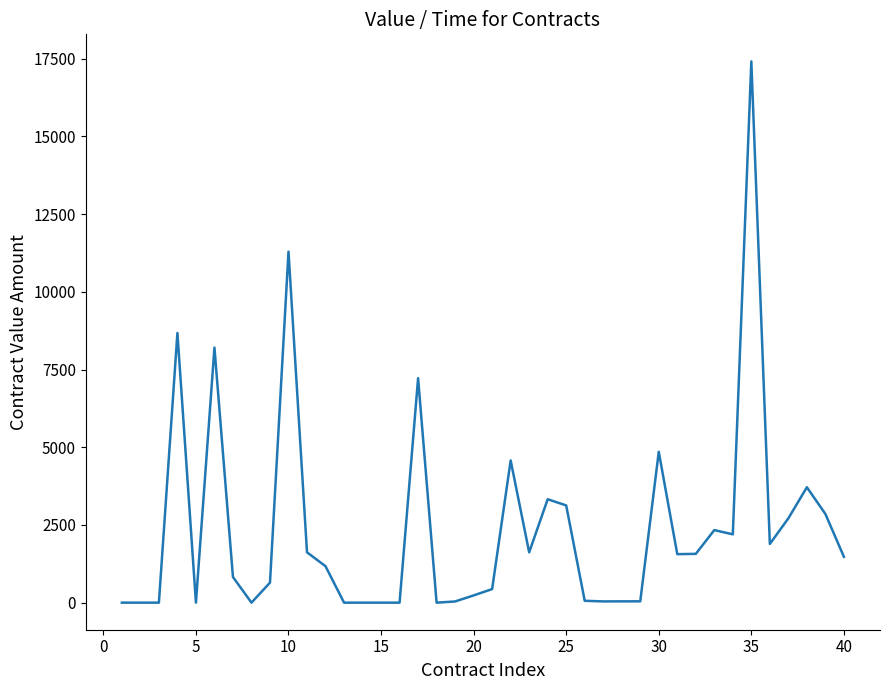

What is the maximum value shown in the chart?

17412.4